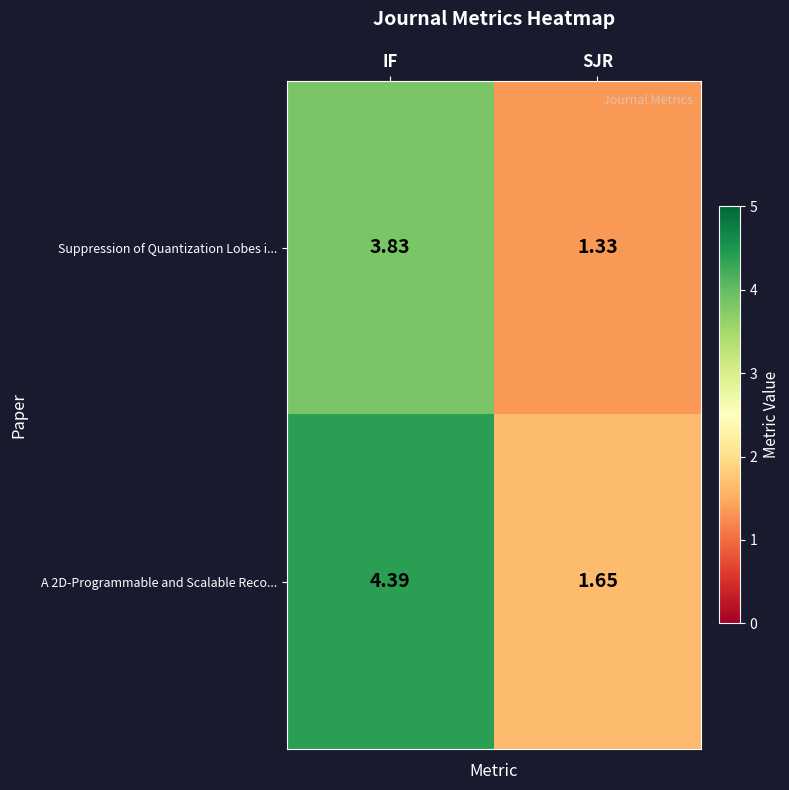

At which category is the sum across all series the highest?

IF